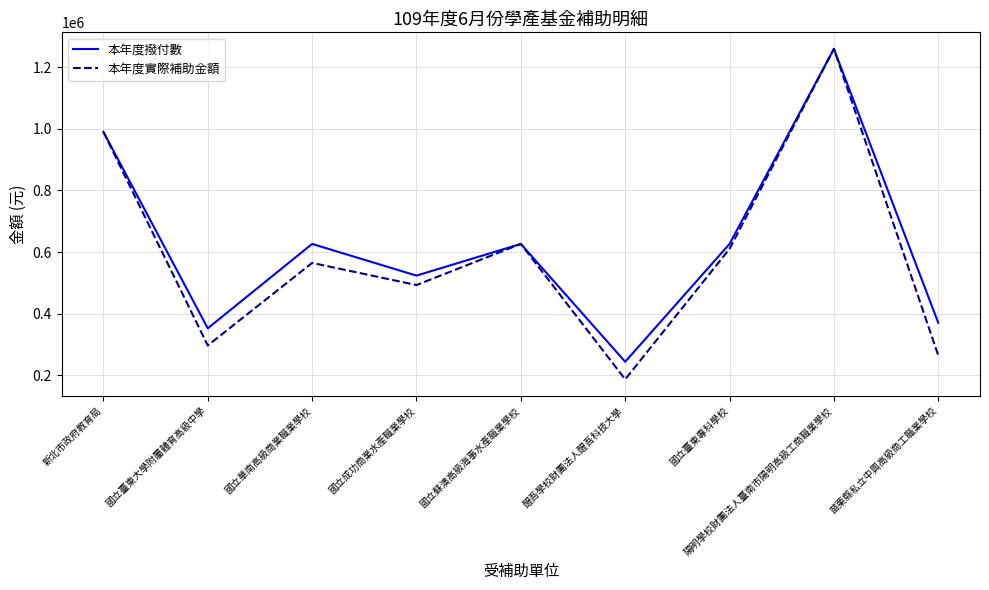

Reading left to right, transcribe all the data shown in this chart.

本年度撥付數: 新北市政府教育局=990000	國立臺東大學附屬體育高級中學=352912	國立華南高級商業職業學校=626560	國立成功商業水產職業學校=523840	國立蘇澳高級海事水產職業學校=626560	醒吾學校財團法人醒吾科技大學=244494	國立臺東專科學校=626560	陽明學校財團法人臺南市陽明高級工商職業學校=1259120	苗栗縣私立中興高級商工職業學校=370760
本年度實際補助金額: 新北市政府教育局=990000	國立臺東大學附屬體育高級中學=297148	國立華南高級商業職業學校=564976	國立成功商業水產職業學校=493150	國立蘇澳高級海事水產職業學校=626560	醒吾學校財團法人醒吾科技大學=187377	國立臺東專科學校=610619	陽明學校財團法人臺南市陽明高級工商職業學校=1259120	苗栗縣私立中興高級商工職業學校=265025